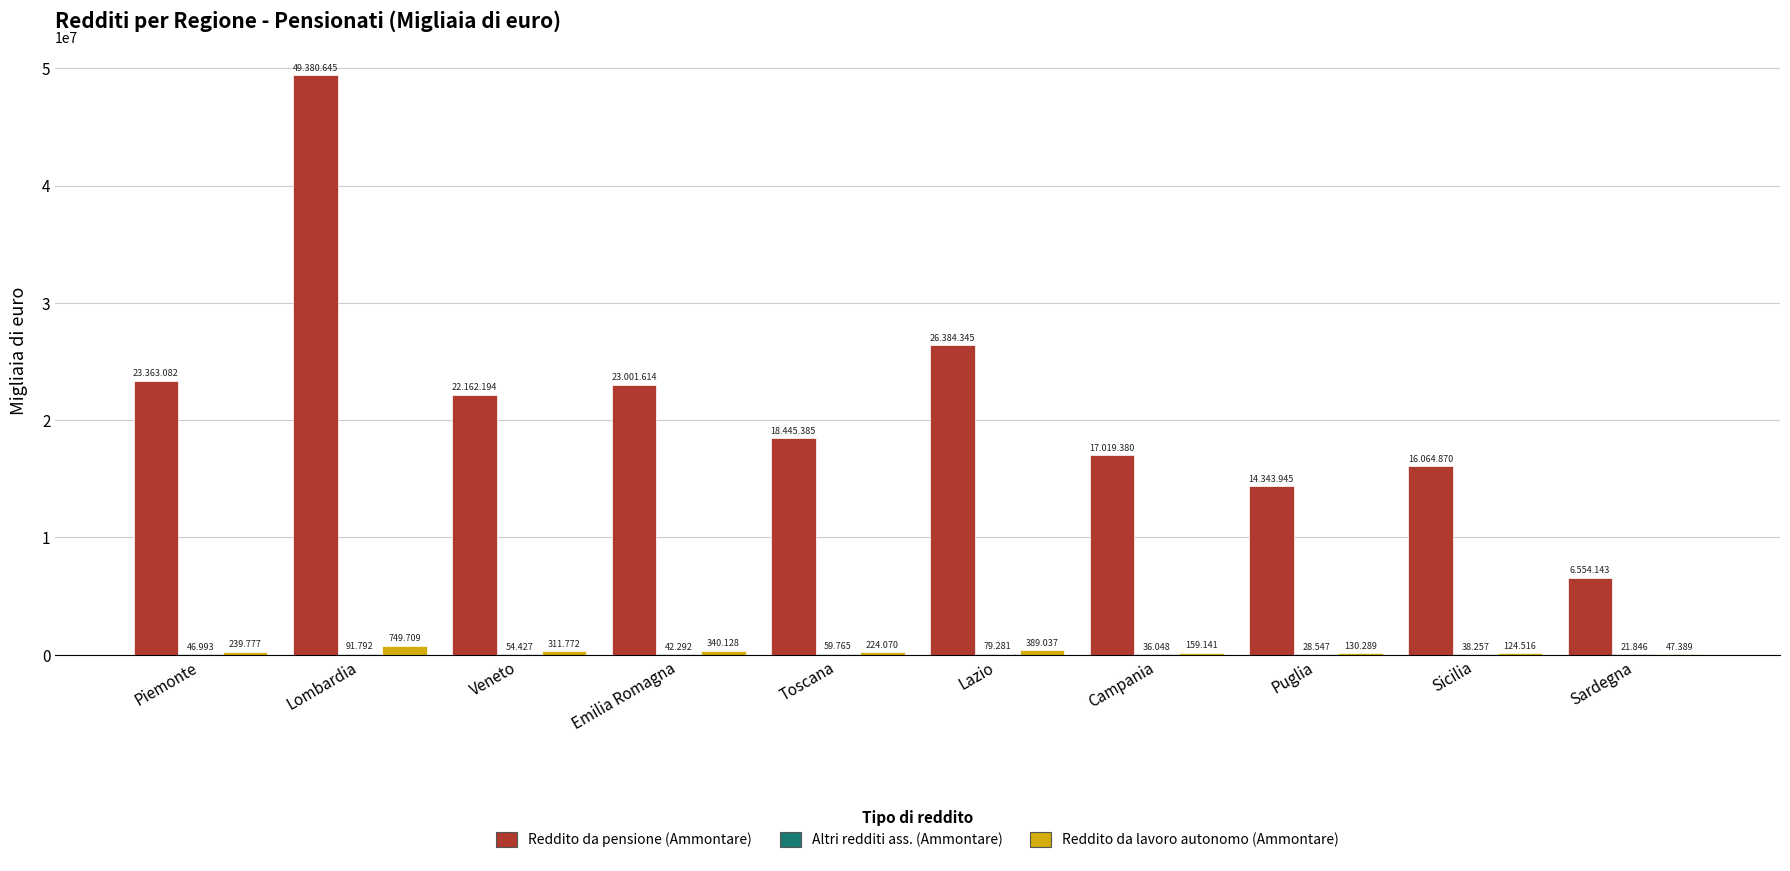

Are the bars grouped side by side (vs. stacked)?

Yes